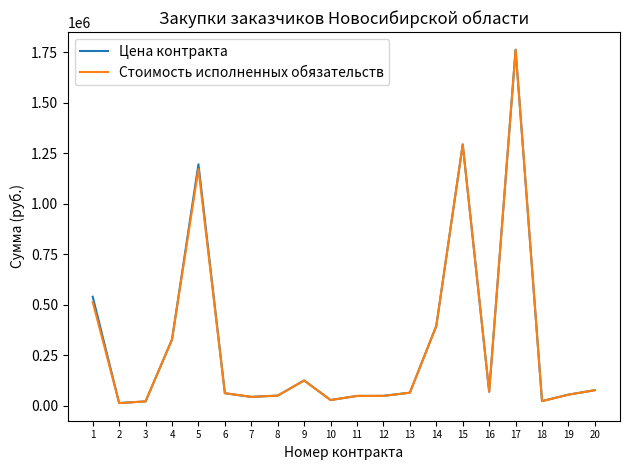

True or false: Цена контракта has more than 1 points higher than both neighbors.

True